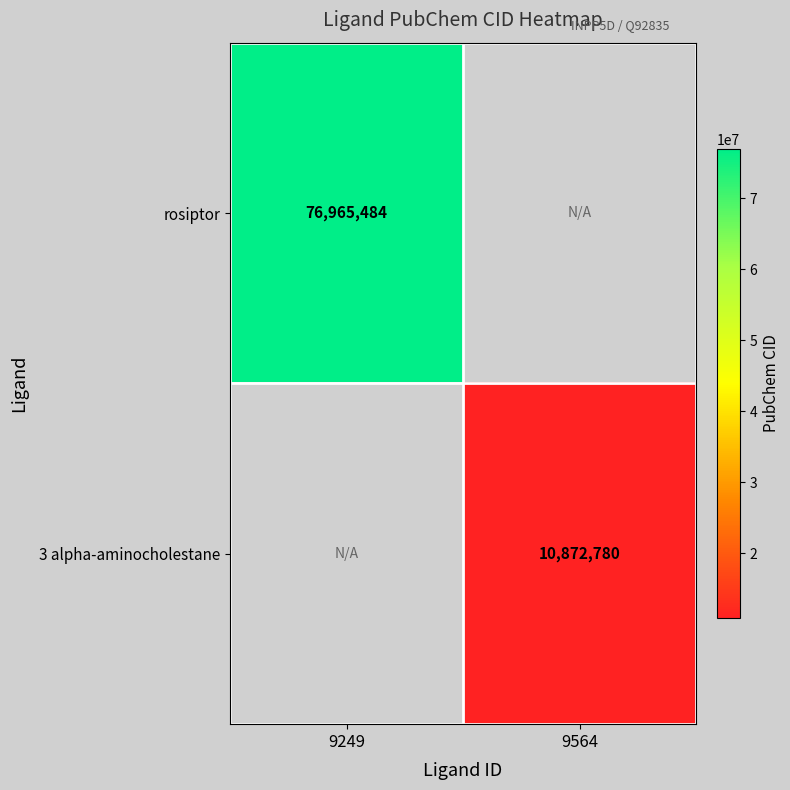

Is it true that rosiptor equals 19017480 at 9249?

False